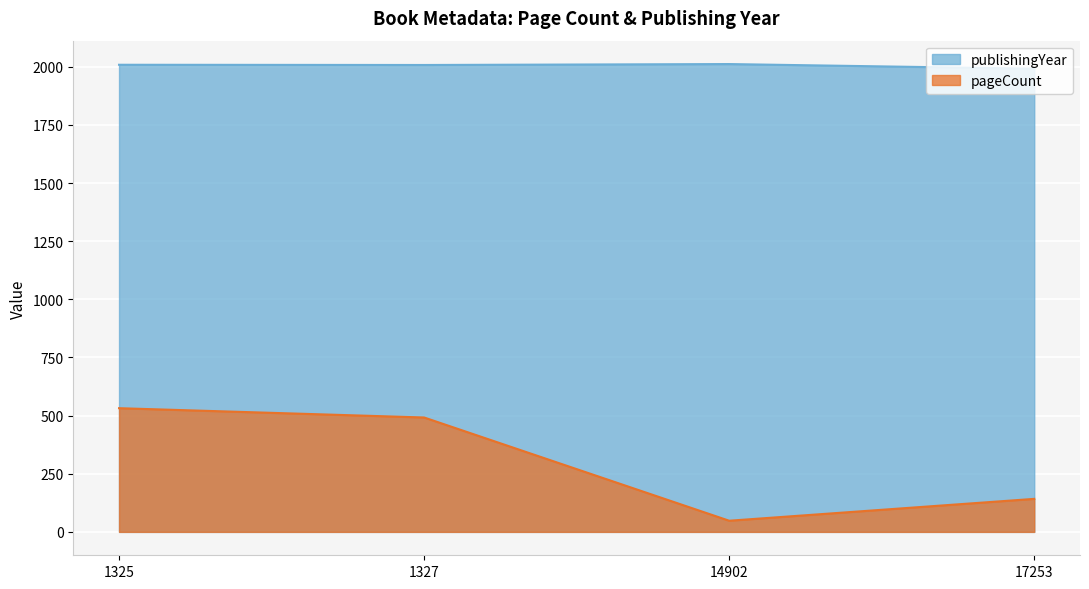

What is the sum of all publishingYear values?

8021